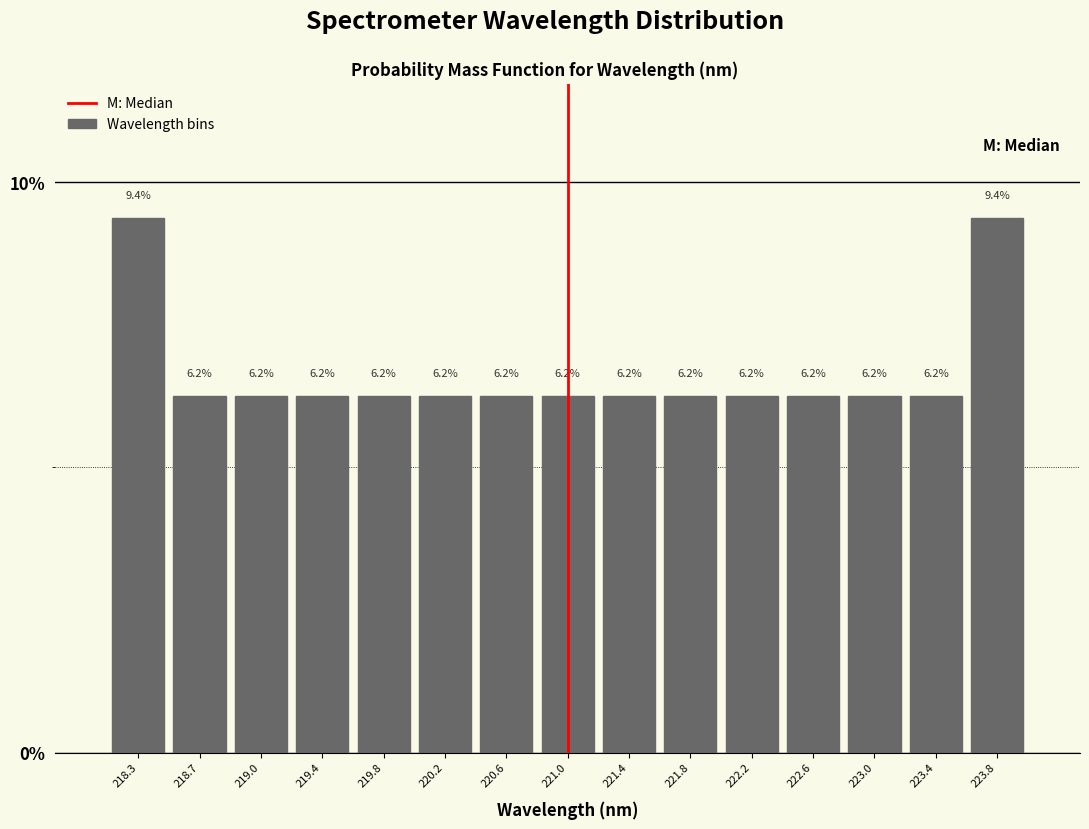

What is the height of the bar covering 220.45 to 220.80 on the x-axis? The bar edges are not printed on the chart, so give them approximately, as read against the axis.

6.2